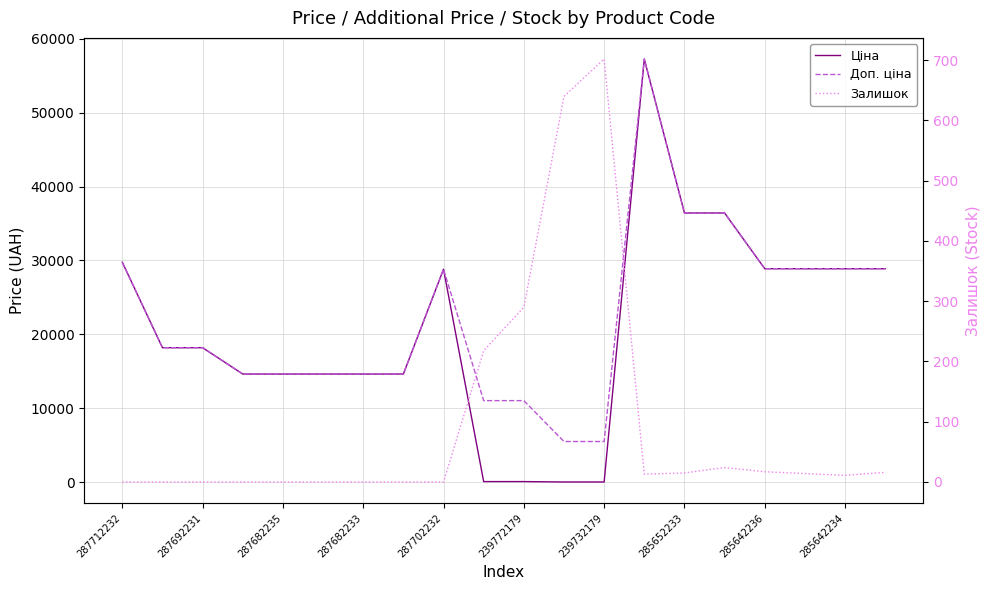

What is the maximum value for Залишок?

702.0